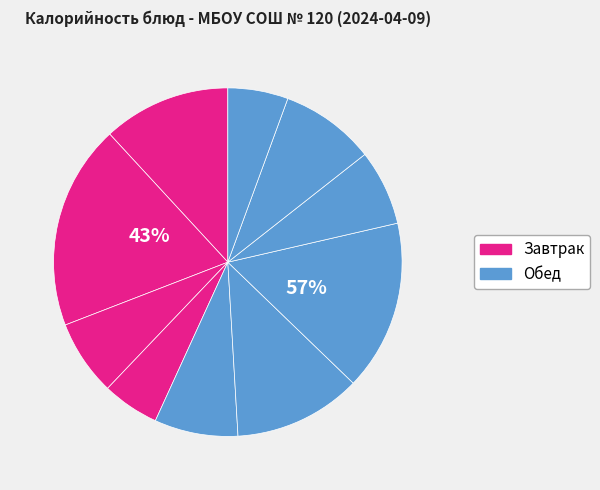

Which slice is the largest?

Макаронные изделия отварные (Завтрак)